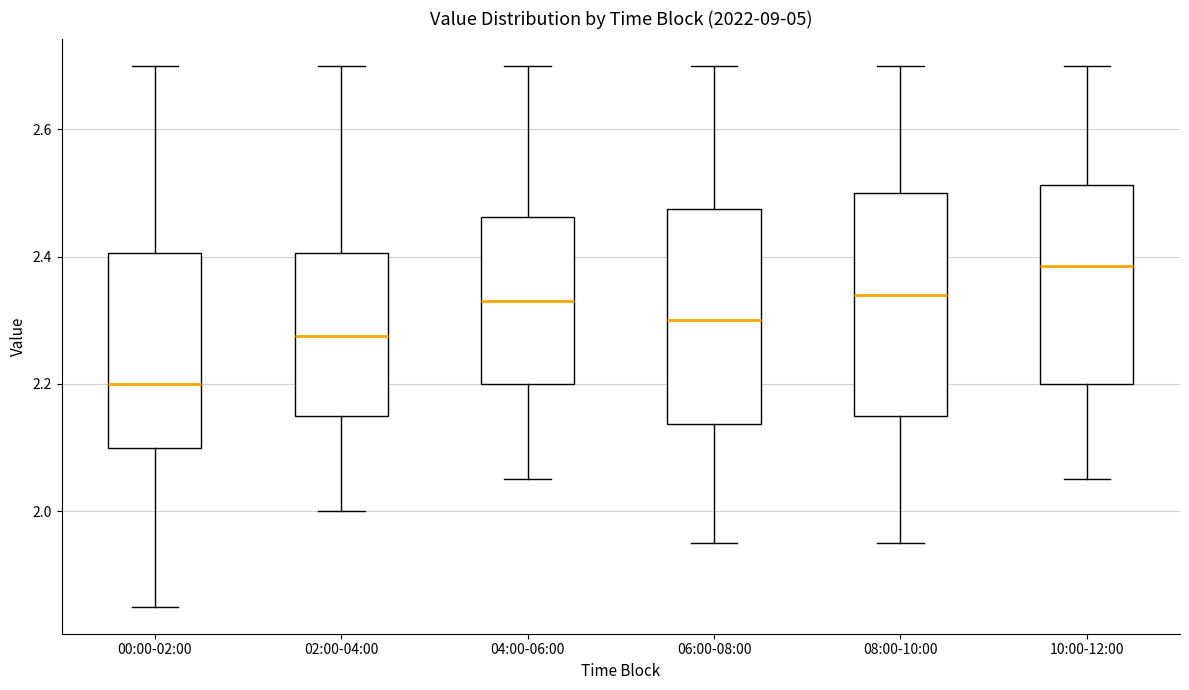

Reading left to right, read every box against the y-axis: the position of its median line, the range the box covers, and the ends of its whiskers. The values are not printed on the chart, so give them approximately, as read against the axis.

00:00-02:00: median 2.20, box 2.10 to 2.40, whiskers 1.86 to 2.70
02:00-04:00: median 2.28, box 2.16 to 2.40, whiskers 2.00 to 2.70
04:00-06:00: median 2.34, box 2.20 to 2.46, whiskers 2.06 to 2.70
06:00-08:00: median 2.30, box 2.14 to 2.48, whiskers 1.96 to 2.70
08:00-10:00: median 2.34, box 2.16 to 2.50, whiskers 1.96 to 2.70
10:00-12:00: median 2.38, box 2.20 to 2.52, whiskers 2.06 to 2.70